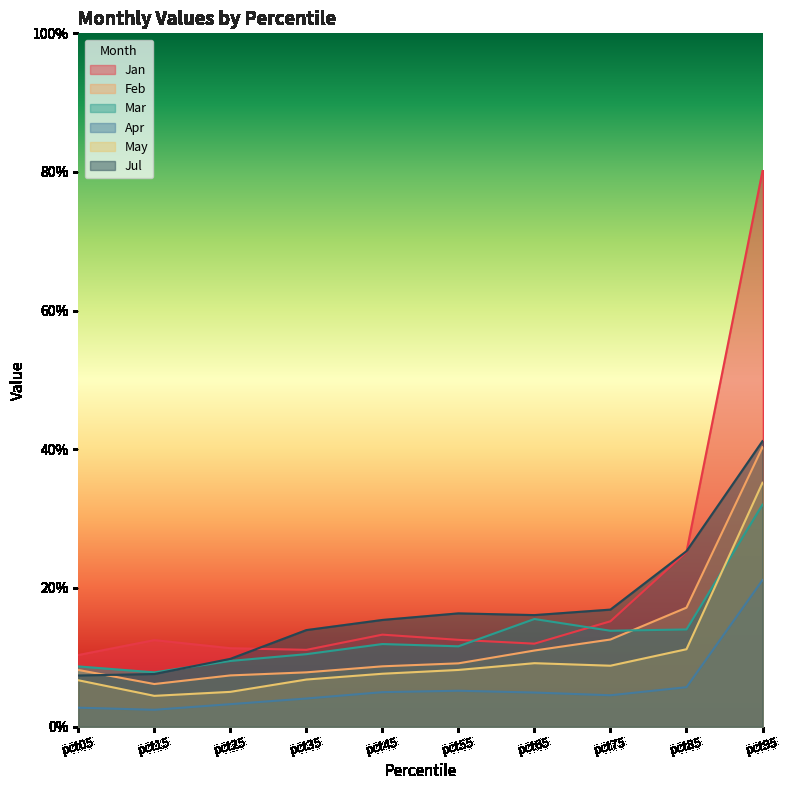

The value of Jul at pct05 is 0.1. True or false?

True